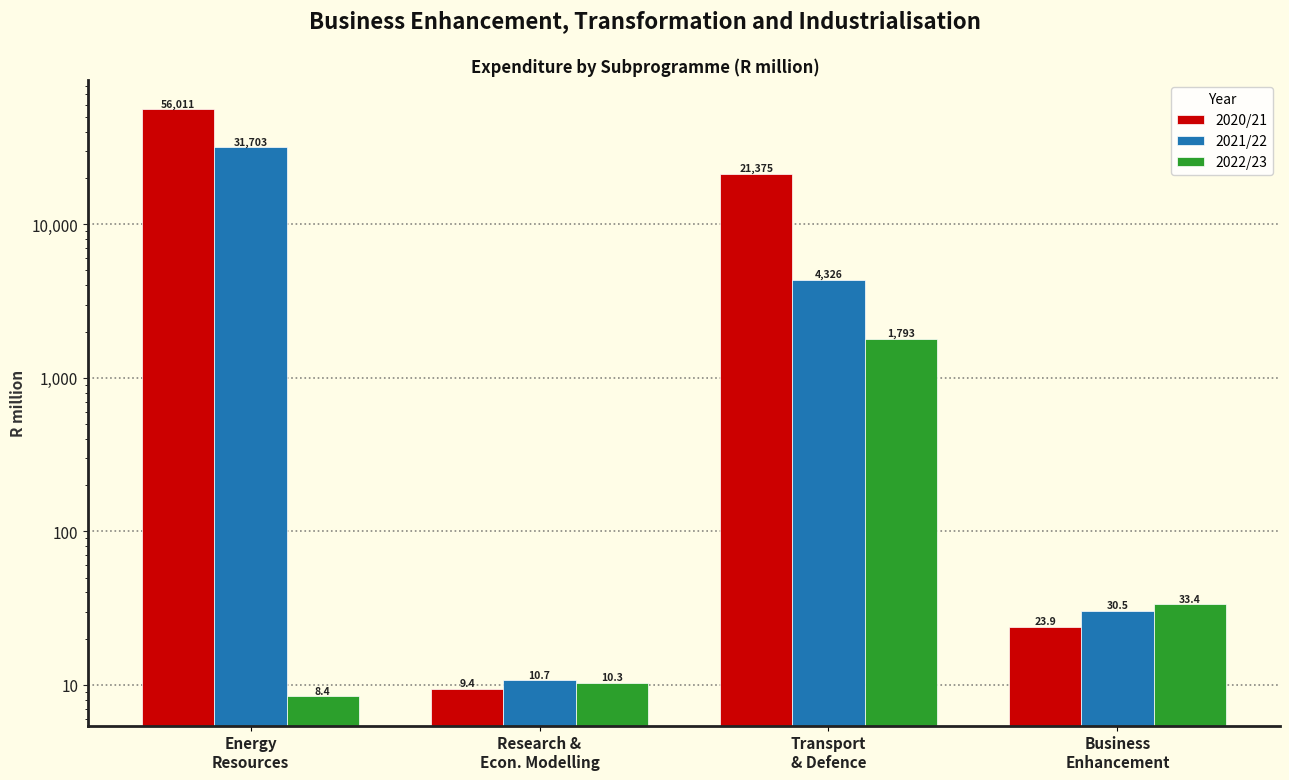

What are all the series names shown in the legend?

2020/21, 2021/22, 2022/23